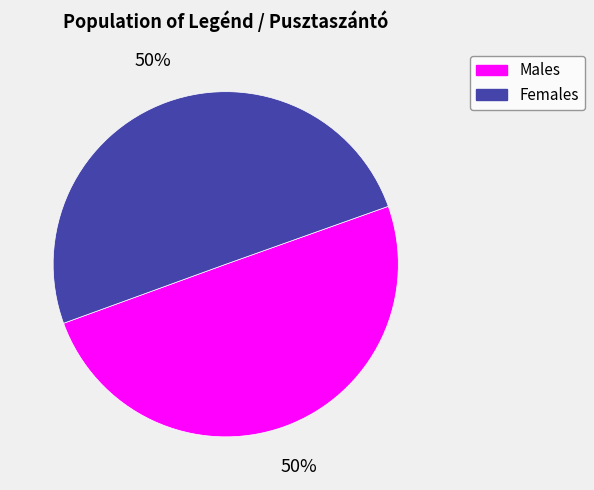

To the nearest percent, what is the combined percentage of Females and Males?

100%